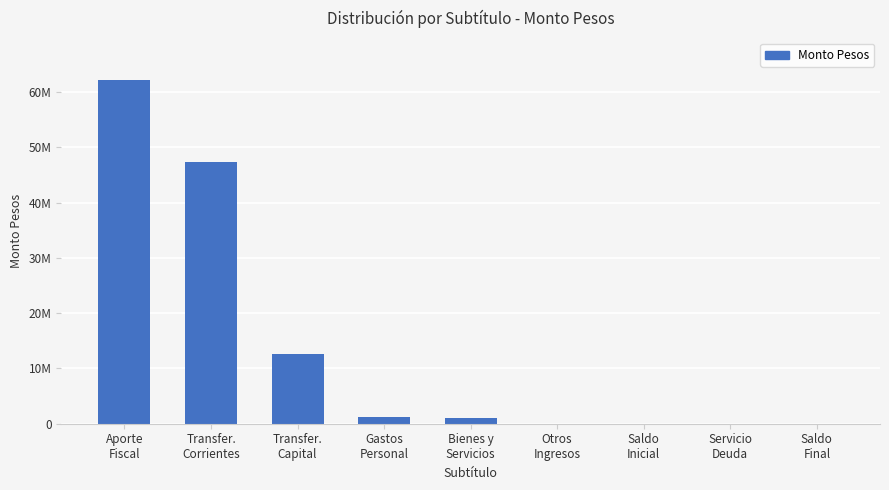

What is the value of the 3rd bar from the left?

12635696